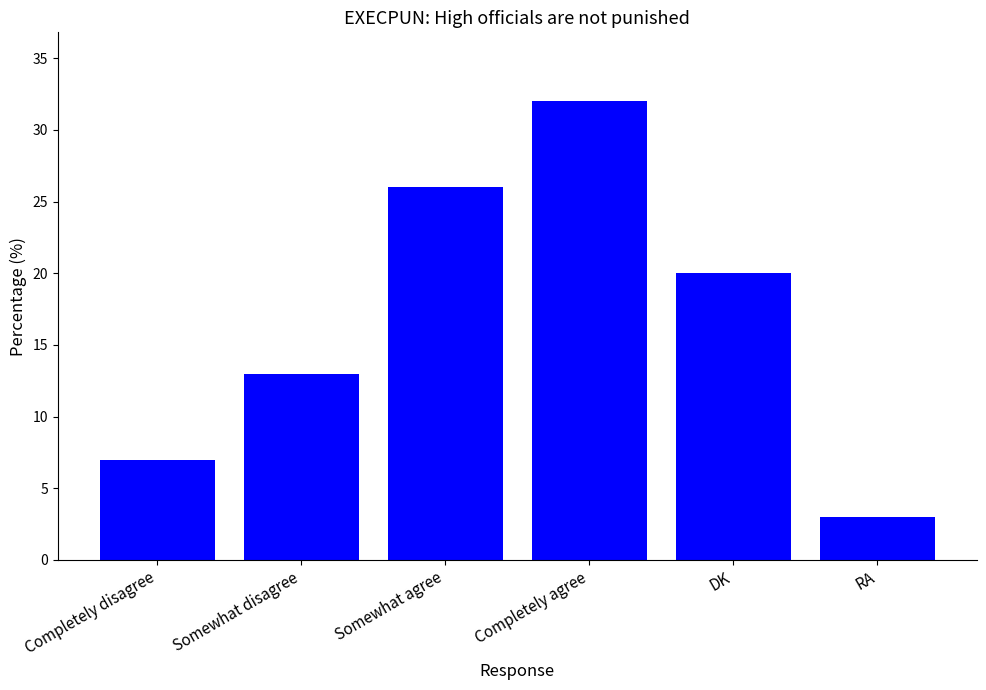

Reading left to right, extract all data points from this chart.

7	13	26	32	20	3